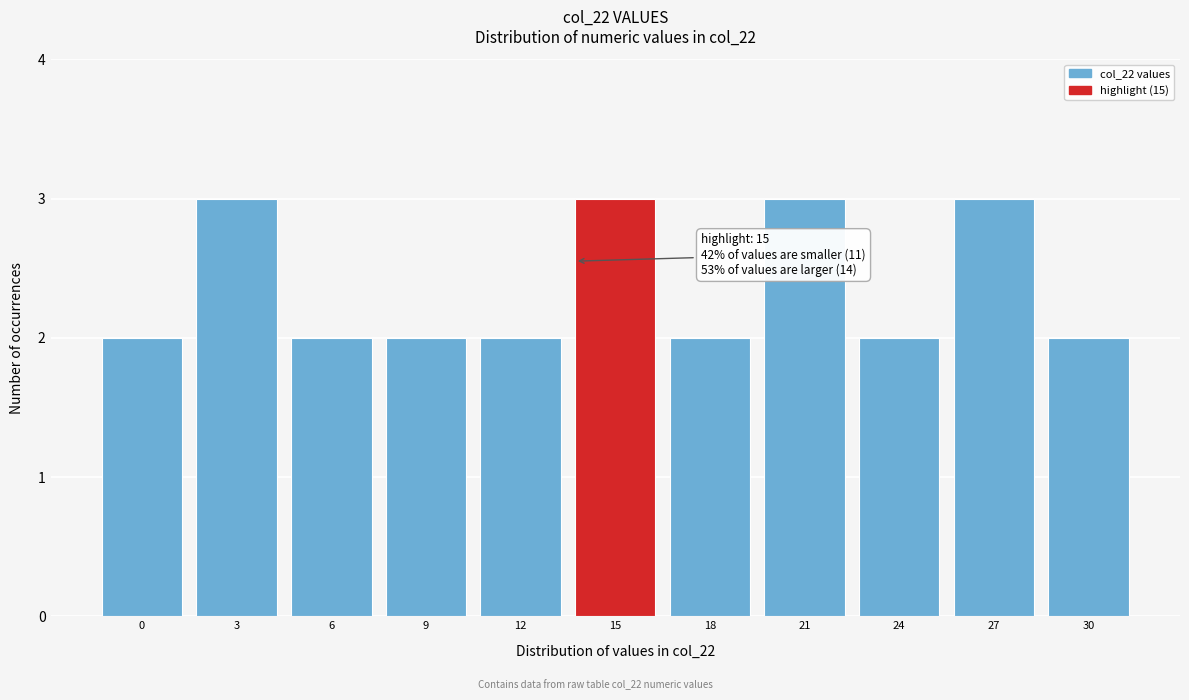

Reading left to right, transcribe all the data shown in this chart.

0=2	3=3	6=2	9=2	12=2	15=3	18=2	21=3	24=2	27=3	30=2